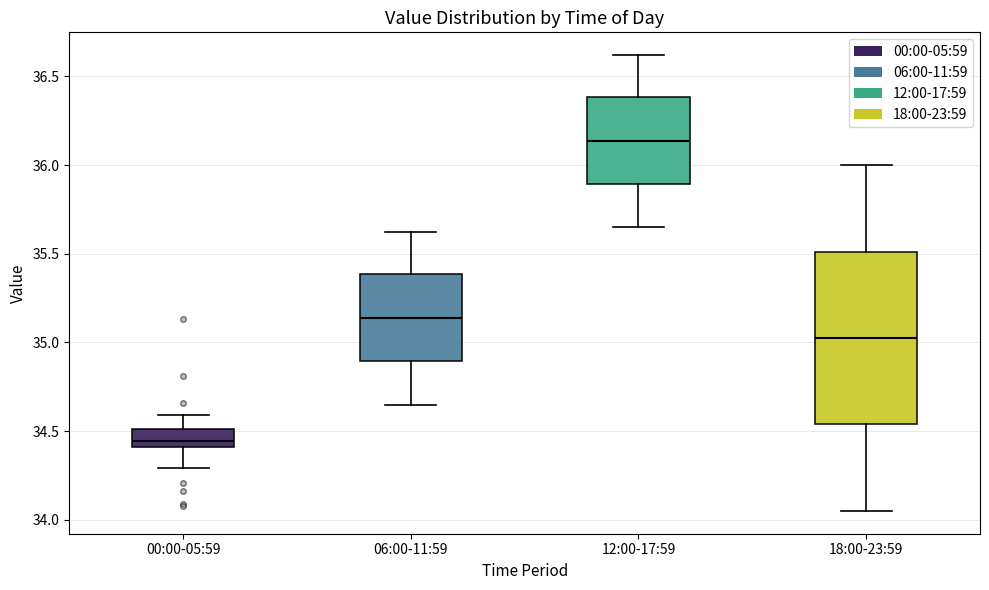

Which box's median line is the highest?

12:00-17:59